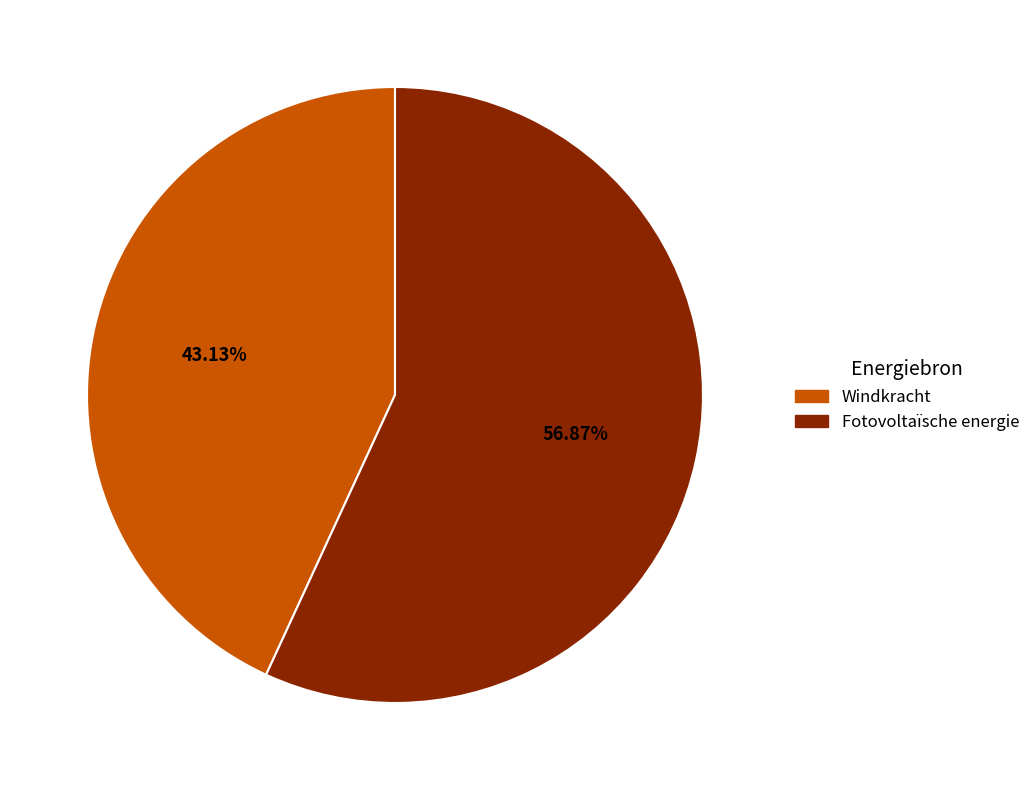

Does any single category account for the majority?

Yes